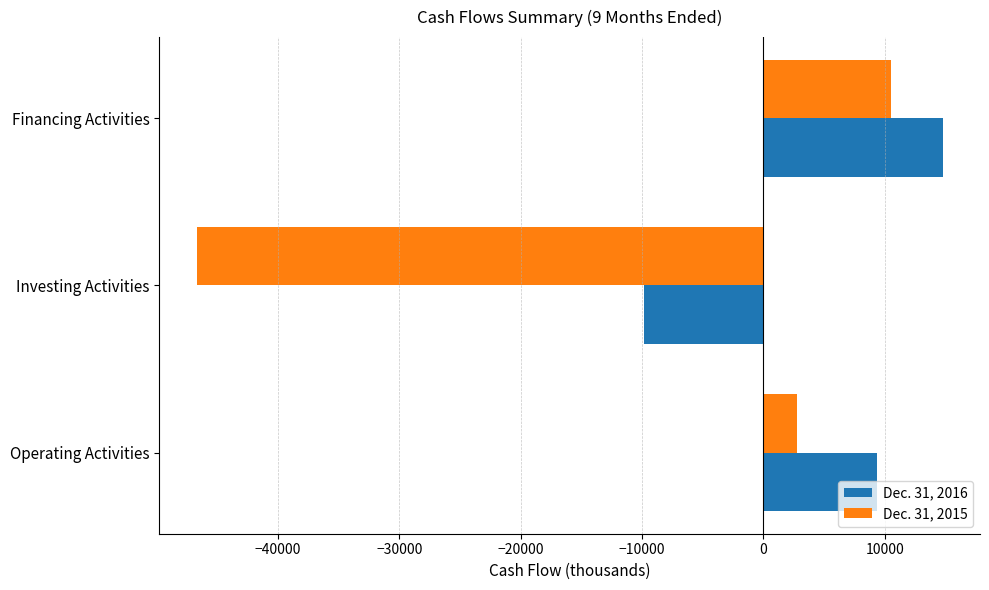

List the labels in order of Dec. 31, 2016 value, smallest first.

Investing Activities, Operating Activities, Financing Activities